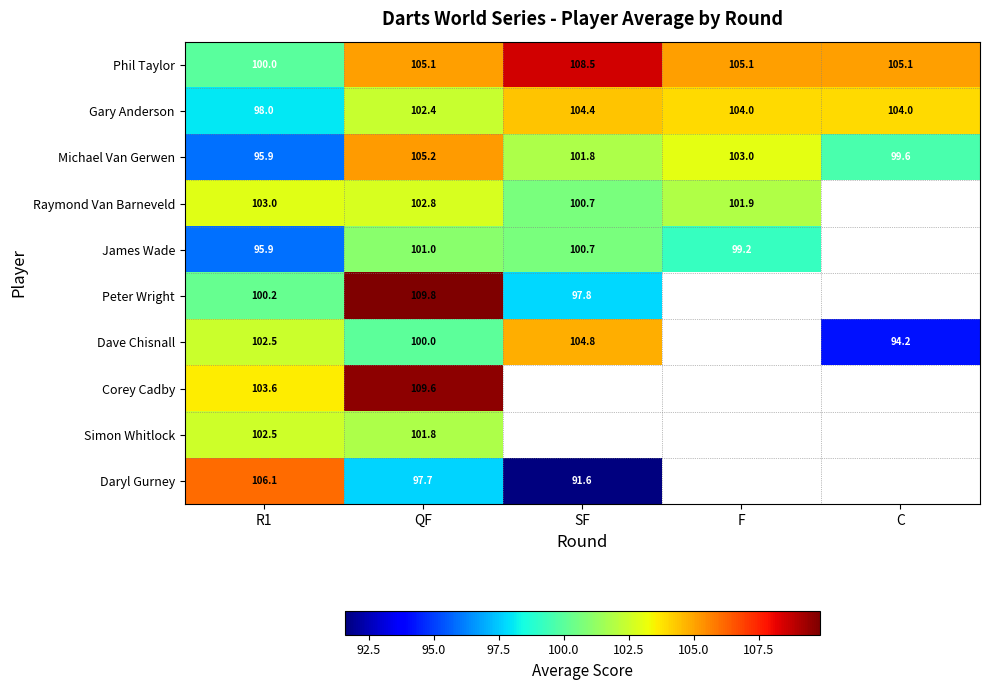

What is the difference between the second highest and second lowest values in the Michael Van Gerwen series?

3.4